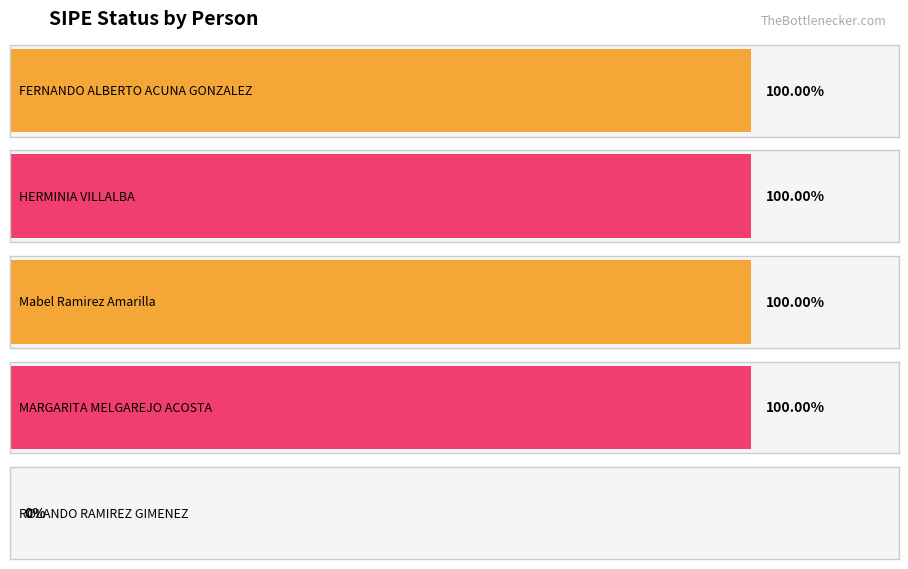

List the labels in order of value, smallest first.

ROLANDO RAMIREZ GIMENEZ, FERNANDO ALBERTO ACUNA GONZALEZ, HERMINIA VILLALBA, Mabel Ramirez Amarilla, MARGARITA MELGAREJO ACOSTA